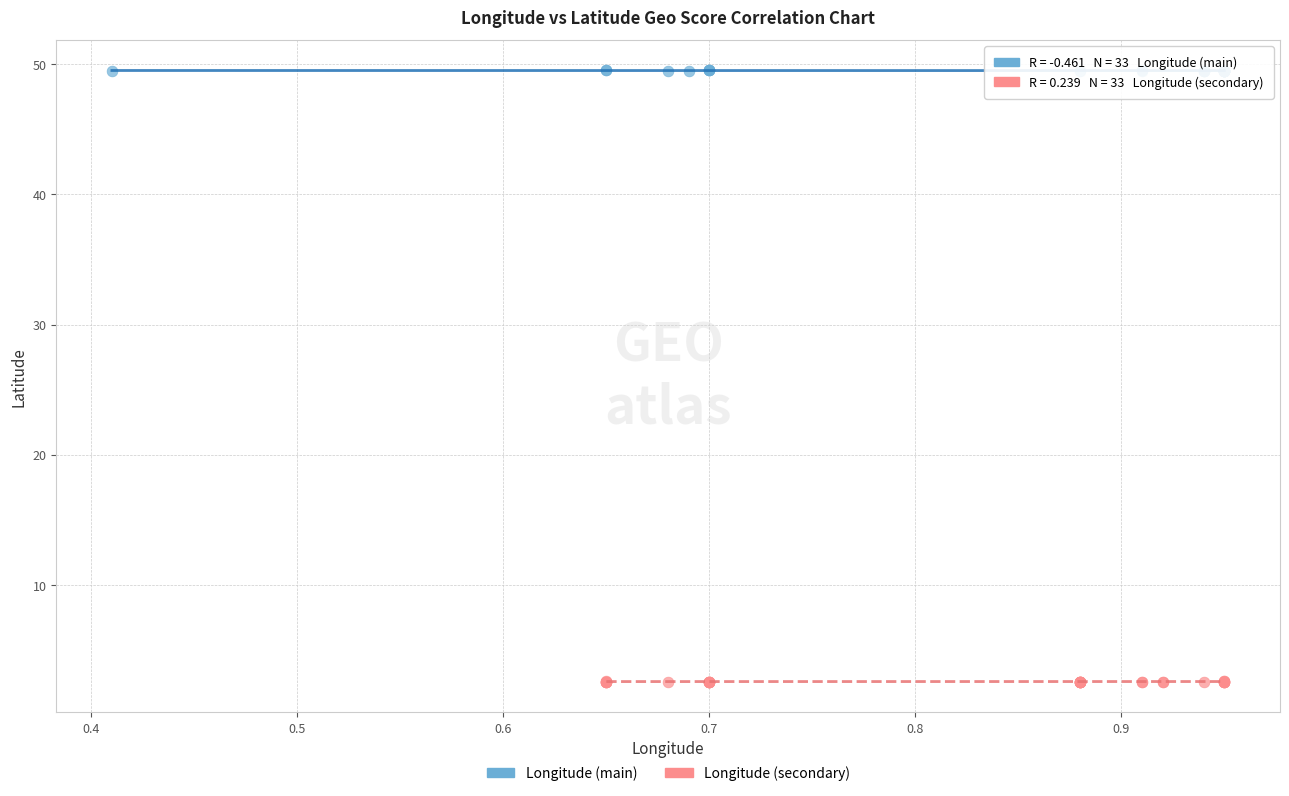

Which series reaches the minimum Y coordinate?

Longitude (secondary)